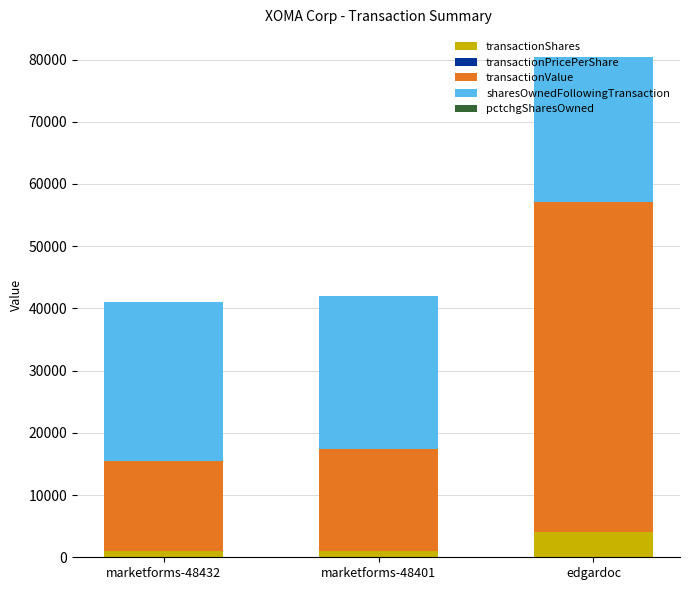

The transactionShares series shows 4000.0 at edgardoc. True or false?

True